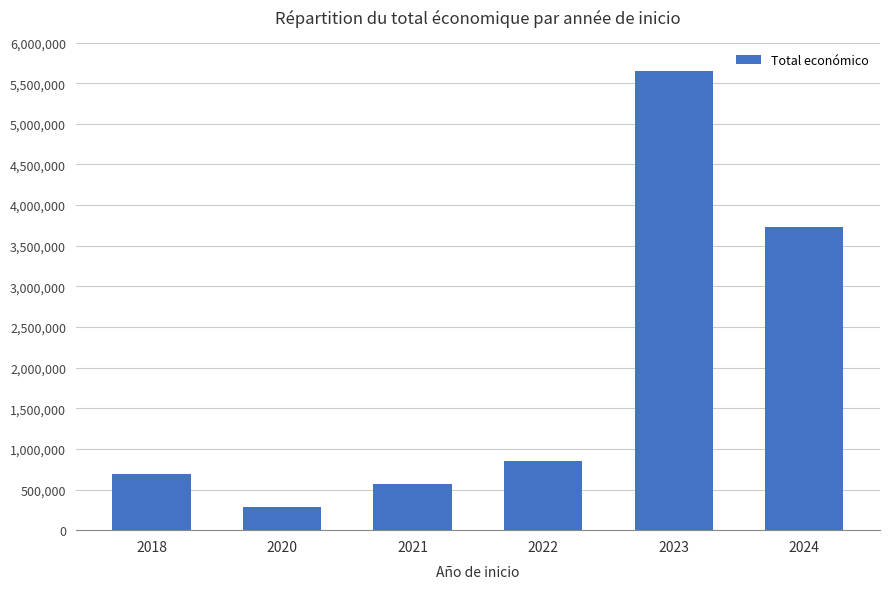

What is the change in value from 2023 to 2024?

-1921587